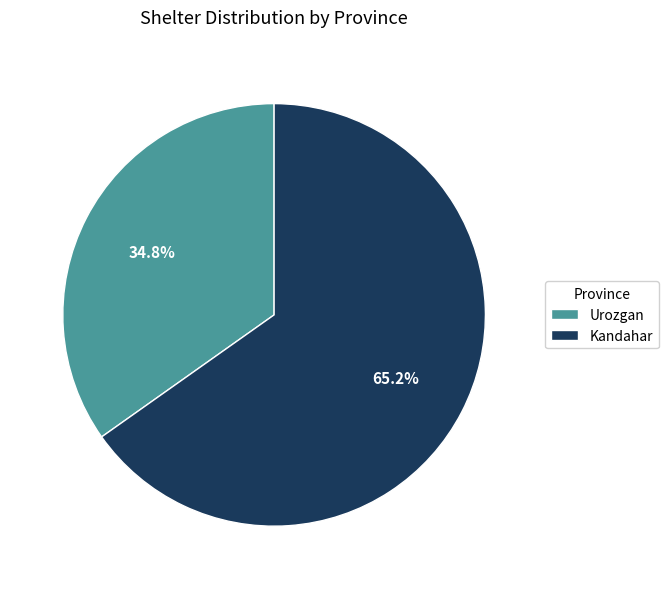

The Urozgan slice represents 21% of the pie. True or false?

False